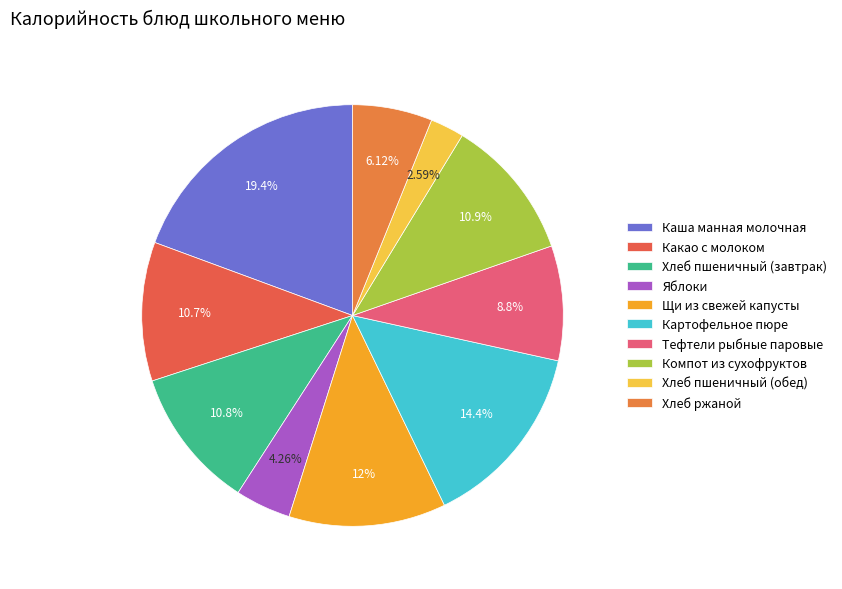

What percentage is the Какао с молоком slice, to the nearest percent?

11%